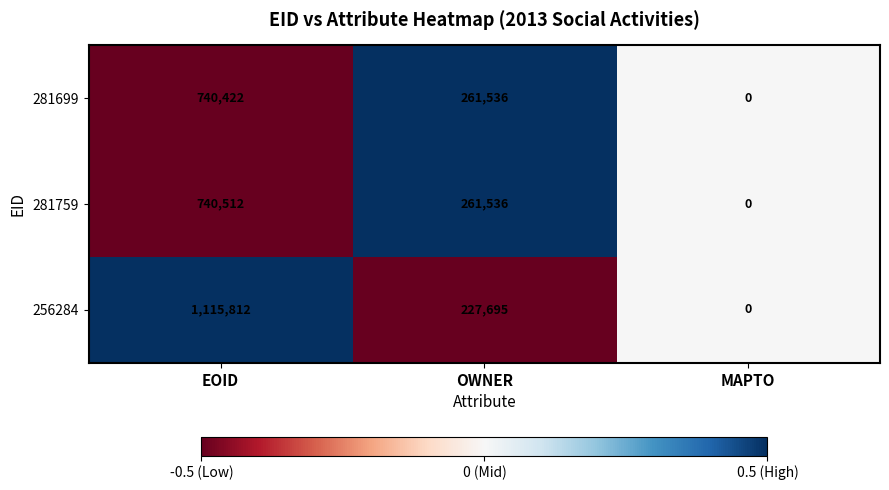

True or false: 281699 has a value of 1064580 at EOID.

False